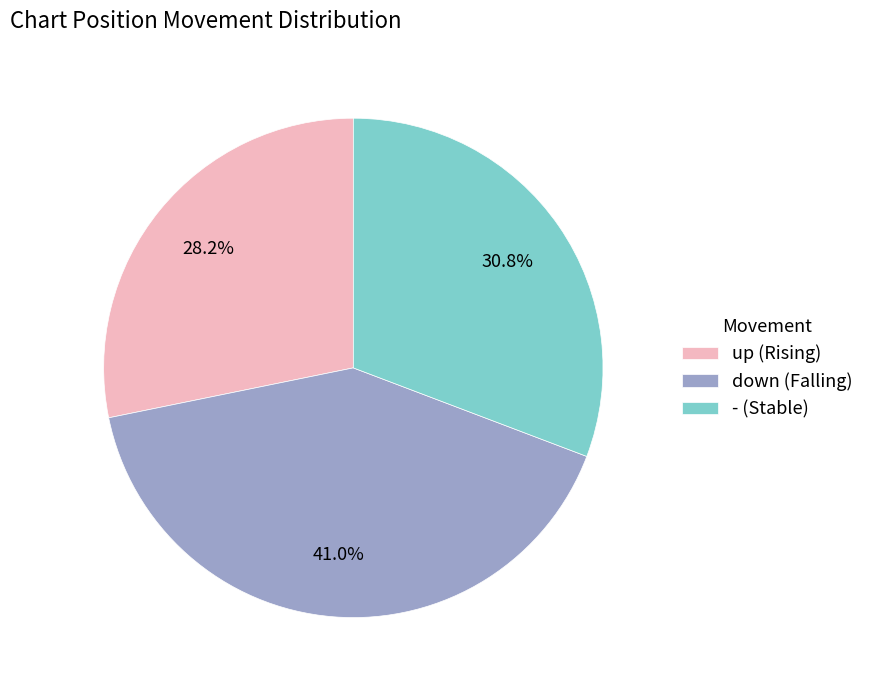

How many segments does this pie chart have?

3